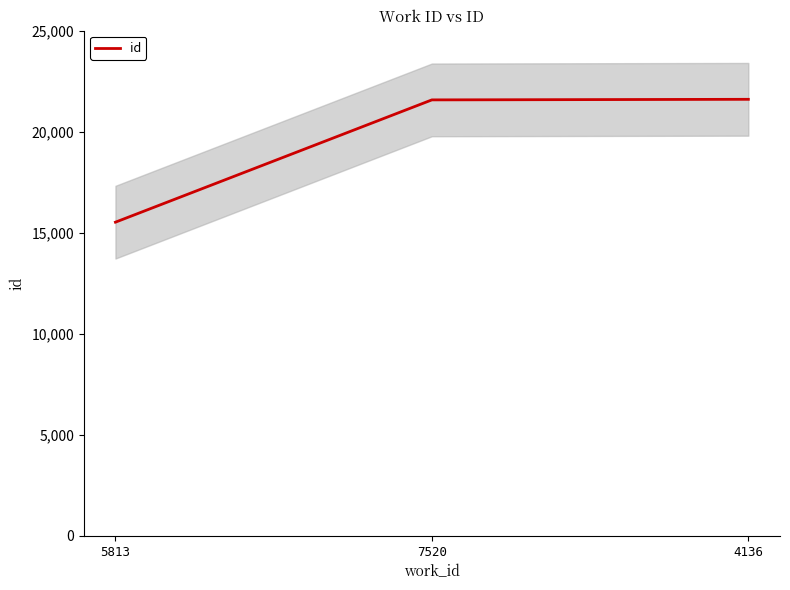

What is the value of the 1st point from the left?

15524